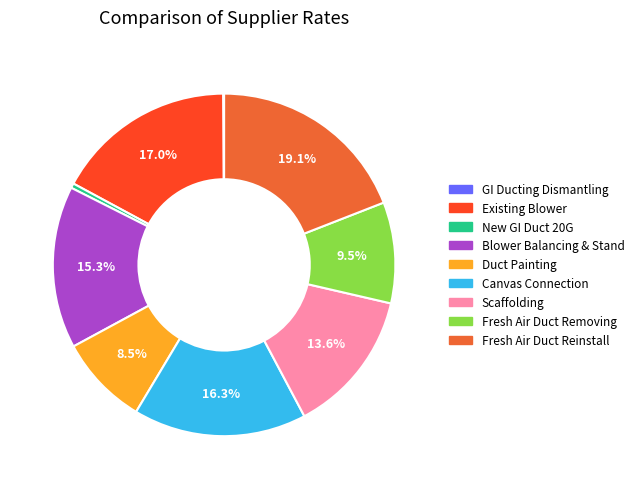

Does any single category account for the majority?

No